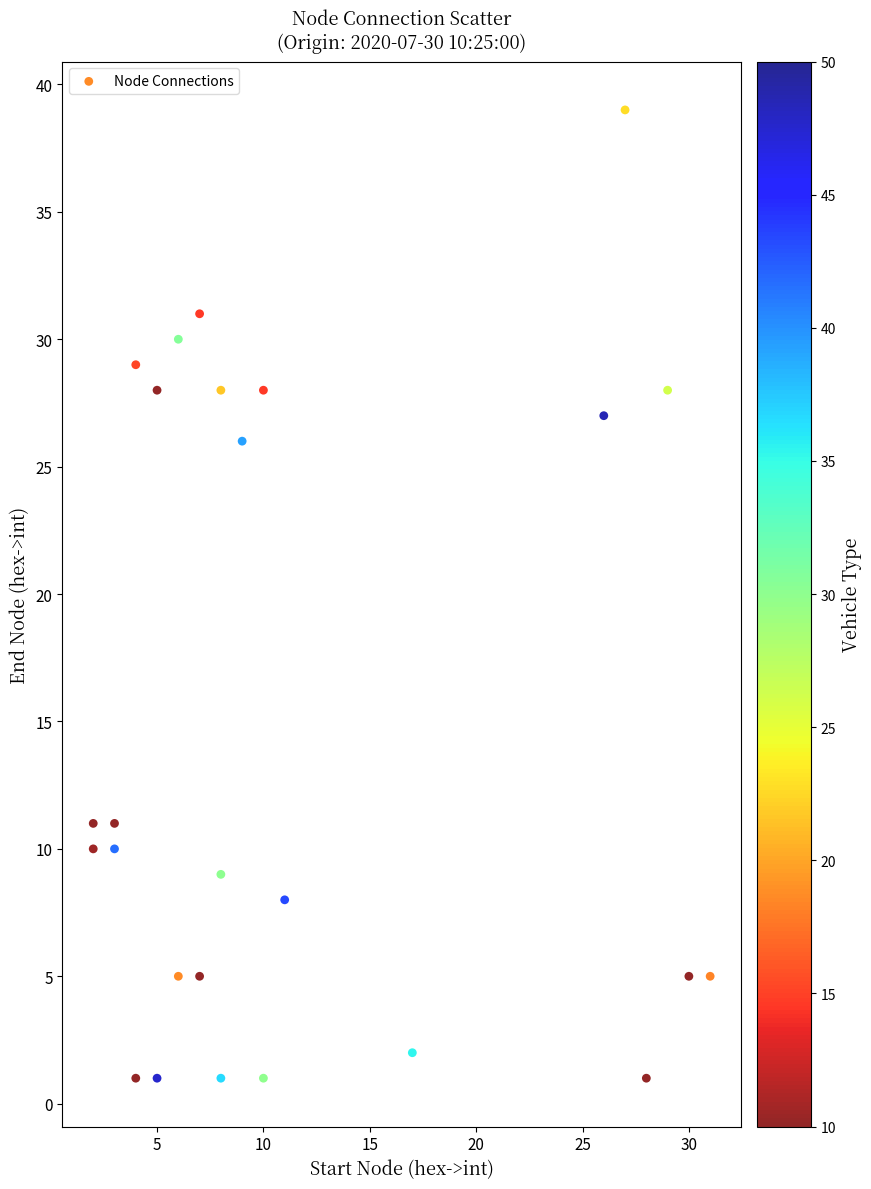

What Y value in the scatter plot is closest to 20?

26